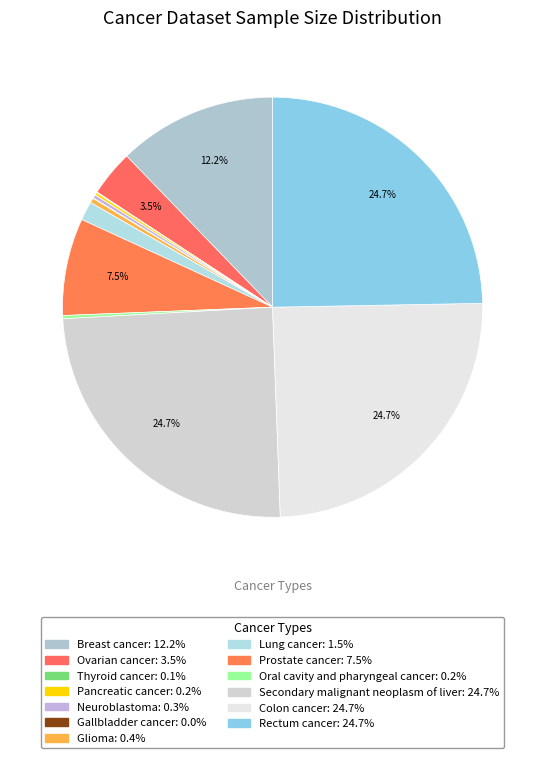

How many slices are in this pie chart?

13